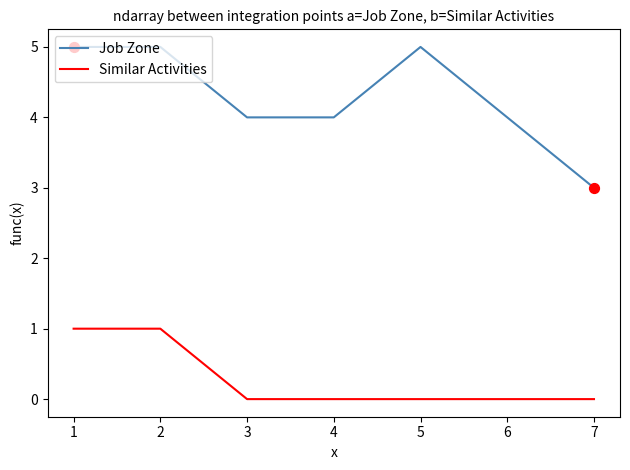

Is the value of Similar Activities at 2 greater than the value of Job Zone at 2?

No